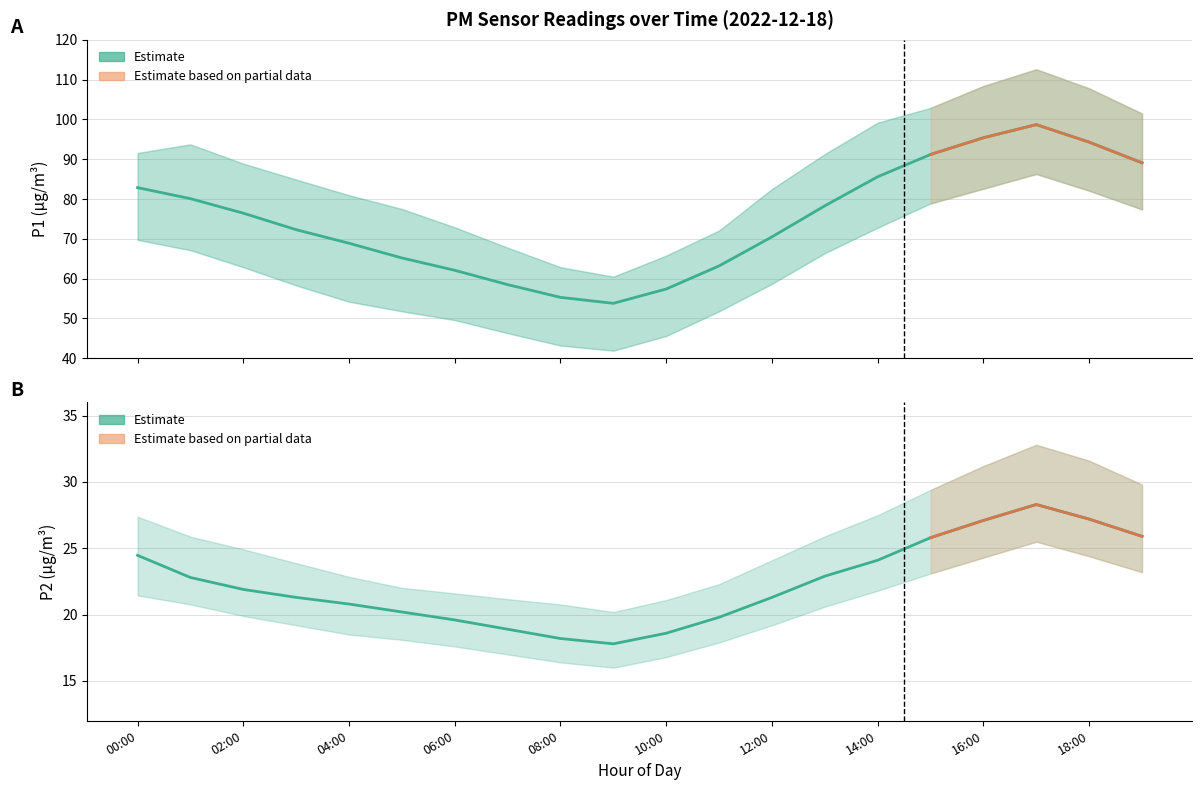

At how many categories does at least one series exceed 57?

18